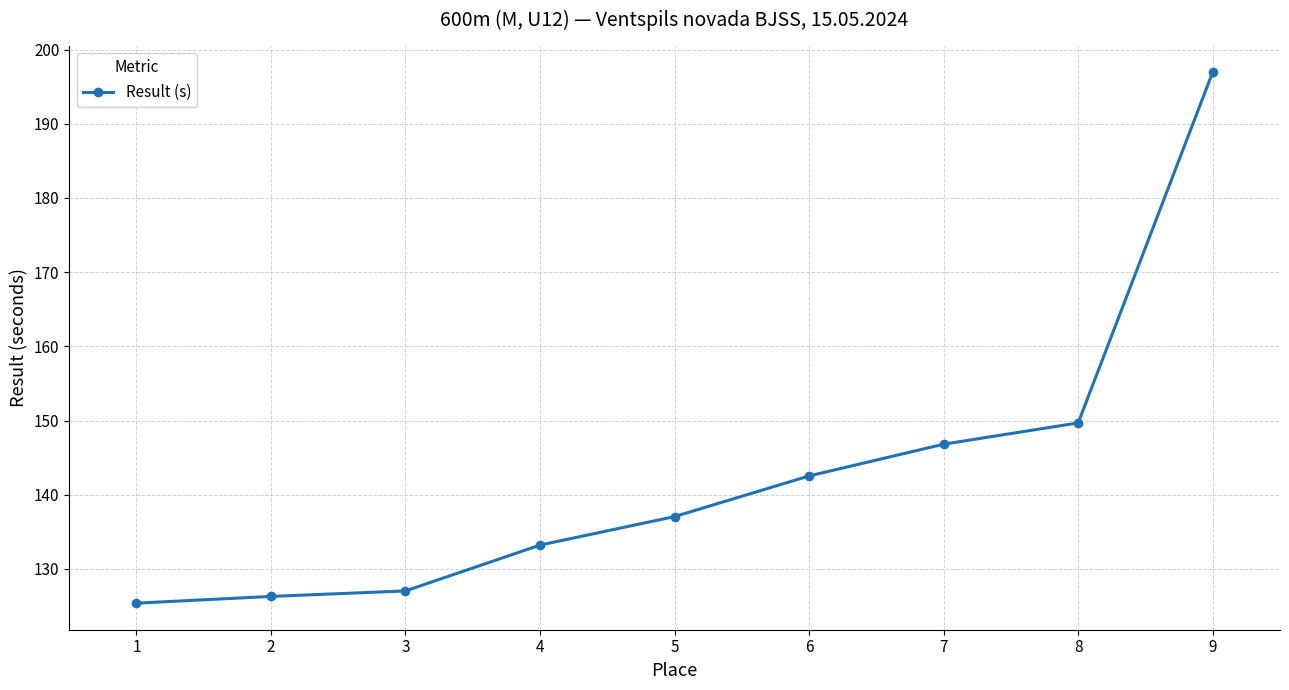

What is the difference between the second highest and minimum values?

24.3